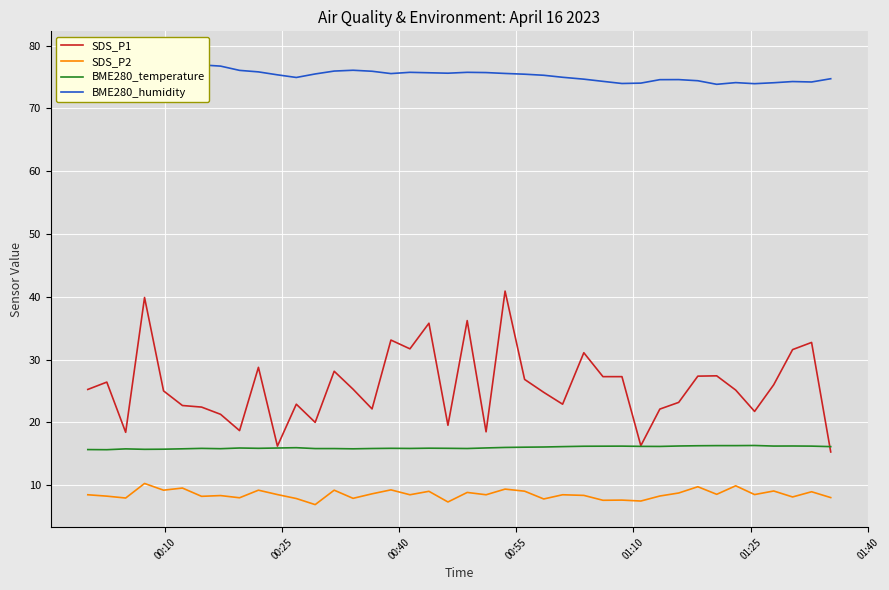

Rank the series by their maximum value, from highest to lowest.

BME280_humidity, SDS_P1, BME280_temperature, SDS_P2